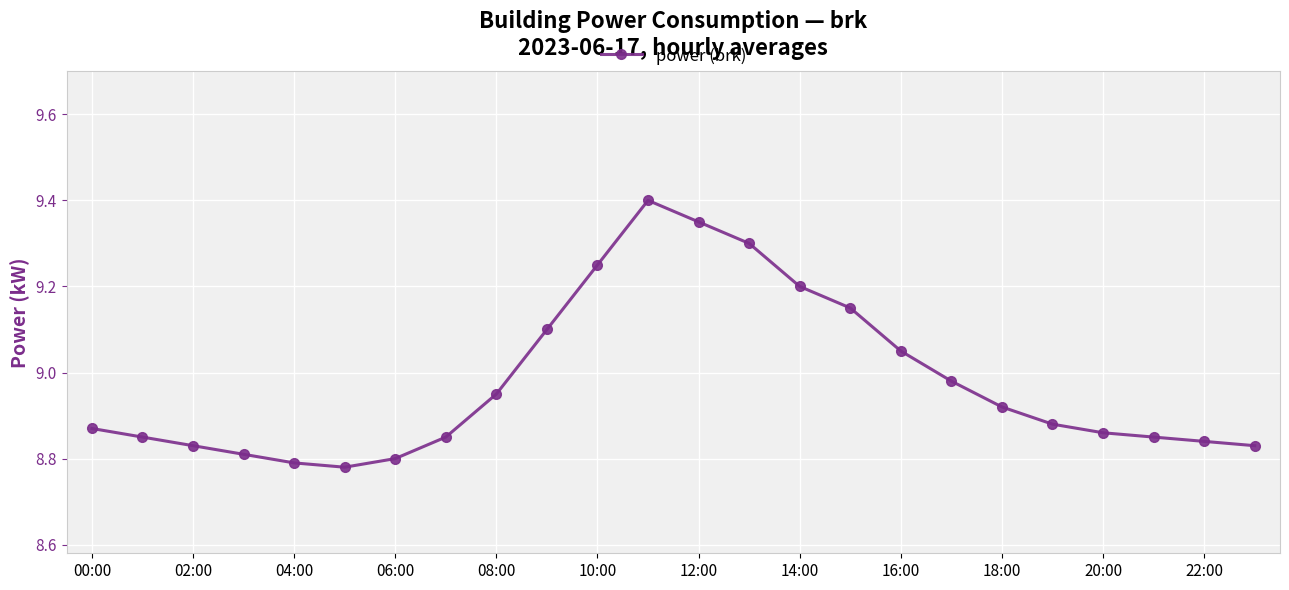

What is the value of the 12th point from the left?

9.4